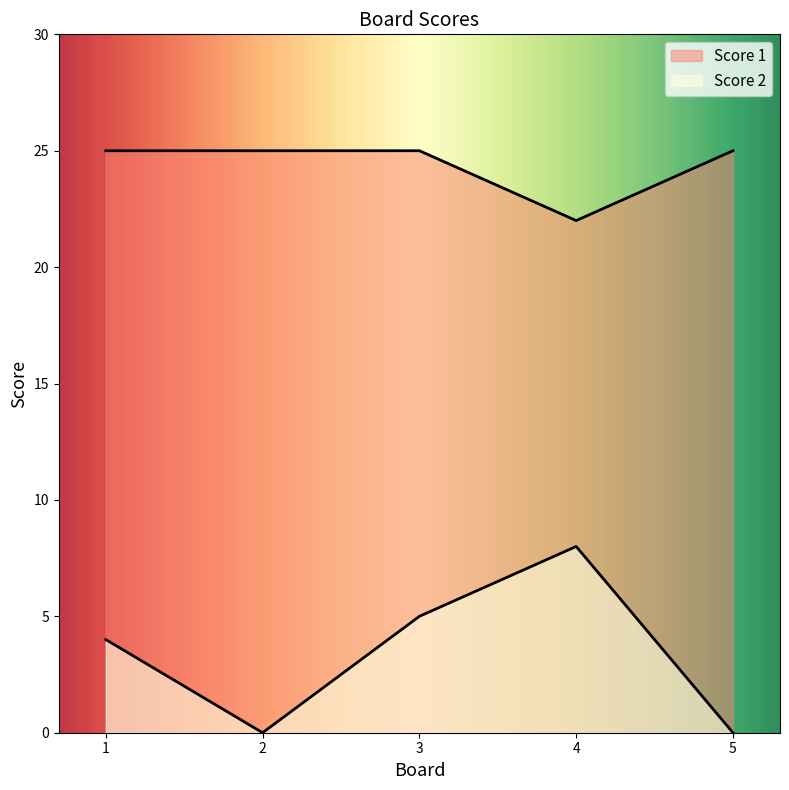

What is the spread (max minus min) of values at 5?

25